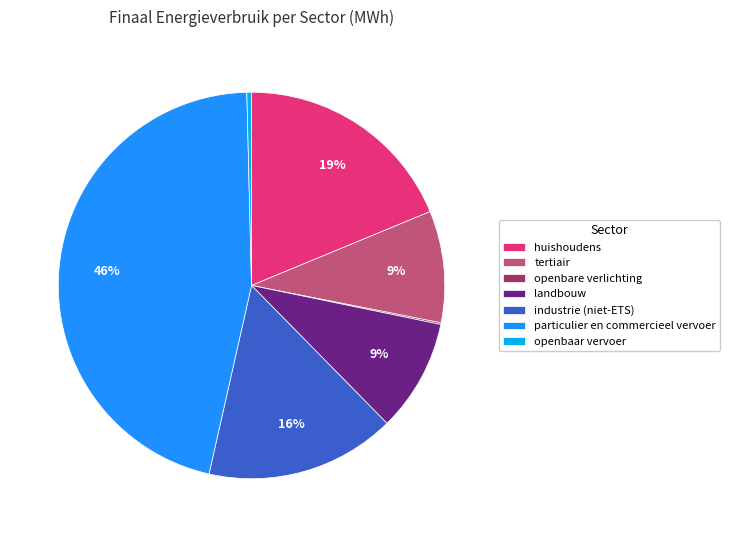

Approximately how many times larger is the value at tertiair compared to landbouw?

1.0